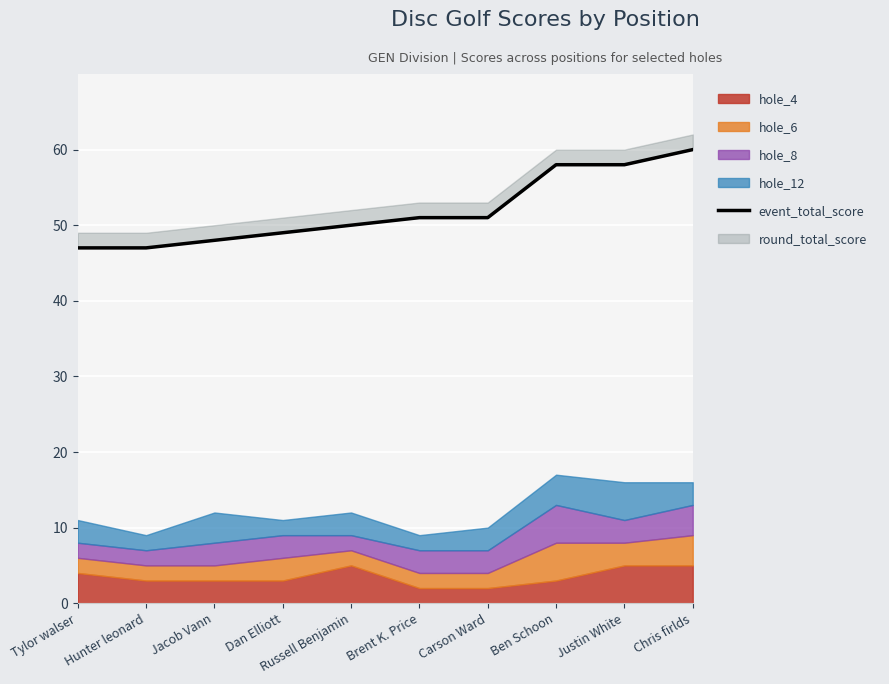

Is it true that the value at Brent K. Price is 51?

True